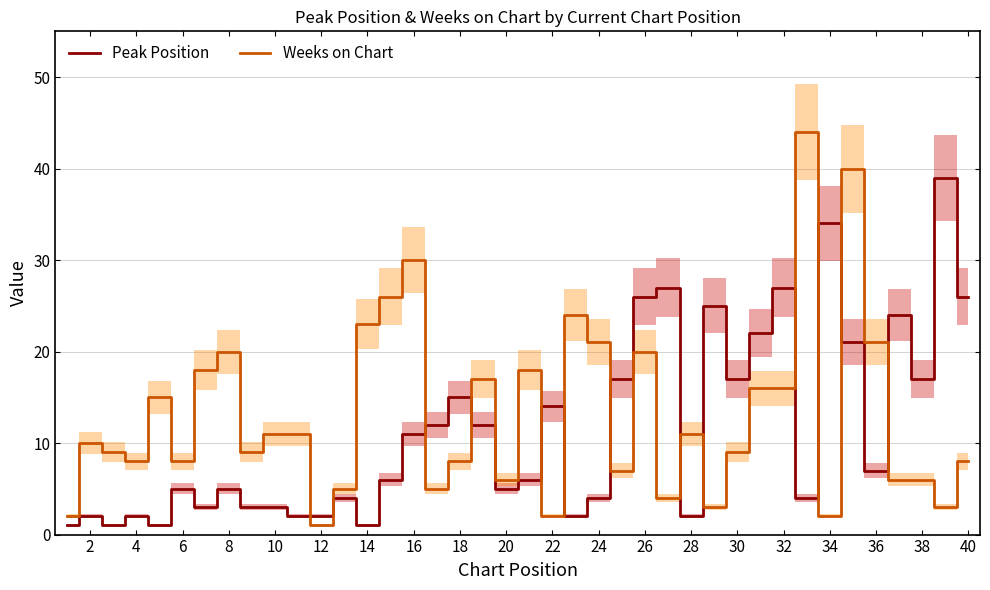

Is it true that Weeks on Chart equals 4 at 20?

False